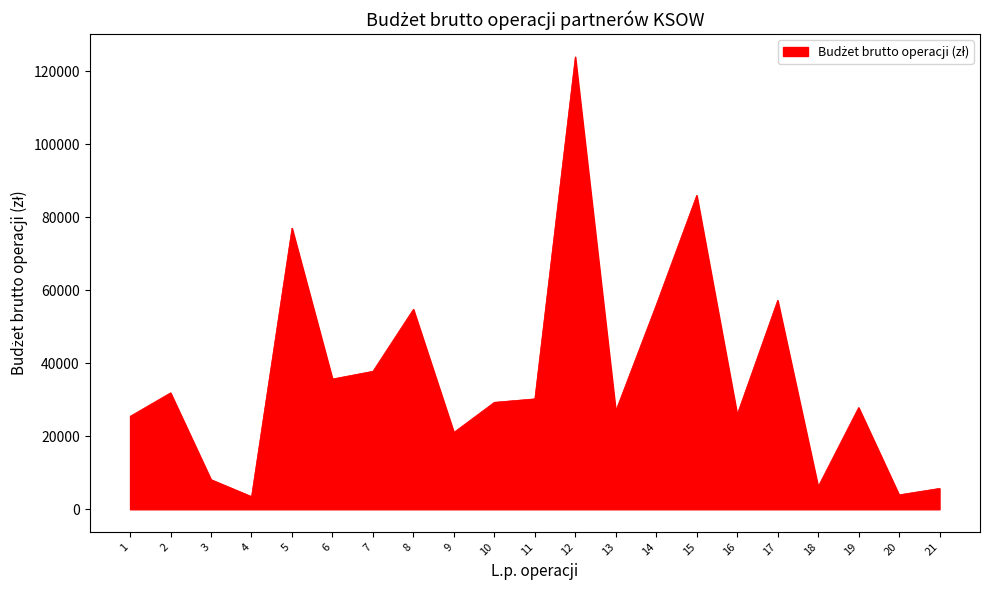

The value at 15 is 126875.4. True or false?

False